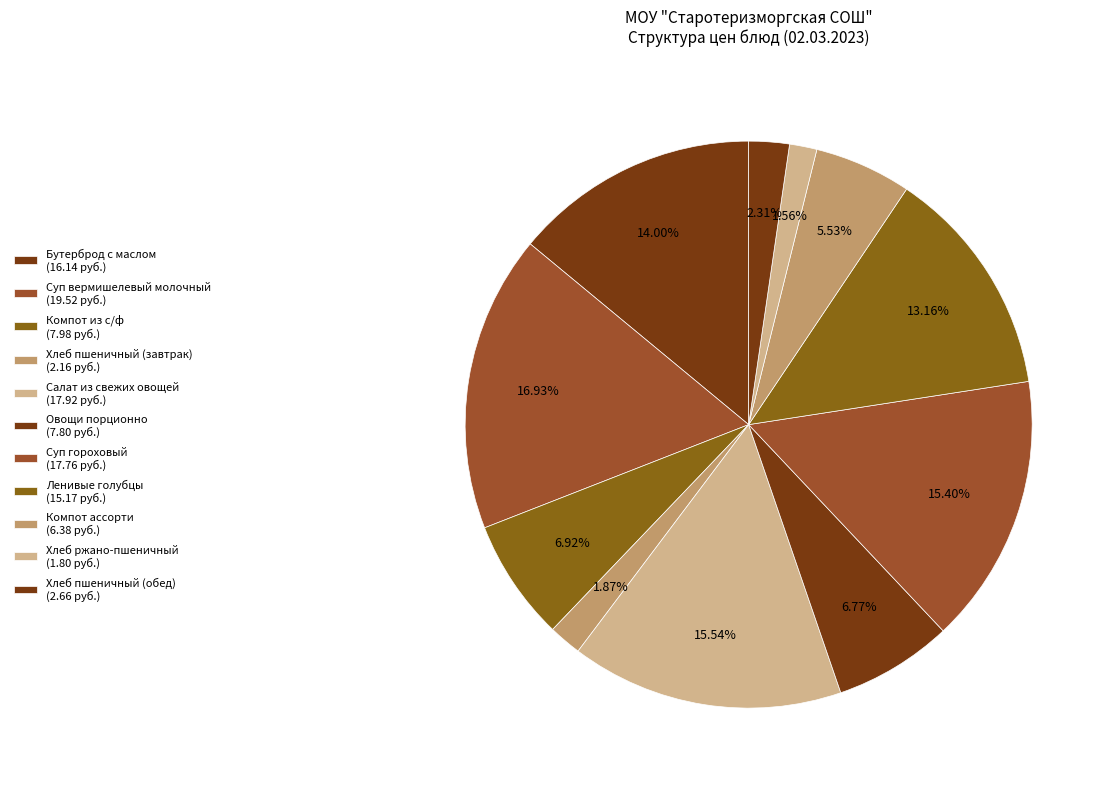

How many slices are in this pie chart?

11